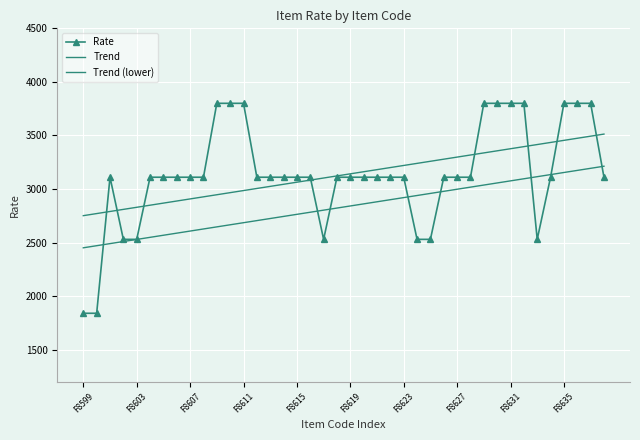

How many values in the Rate series exceed 3110?

10